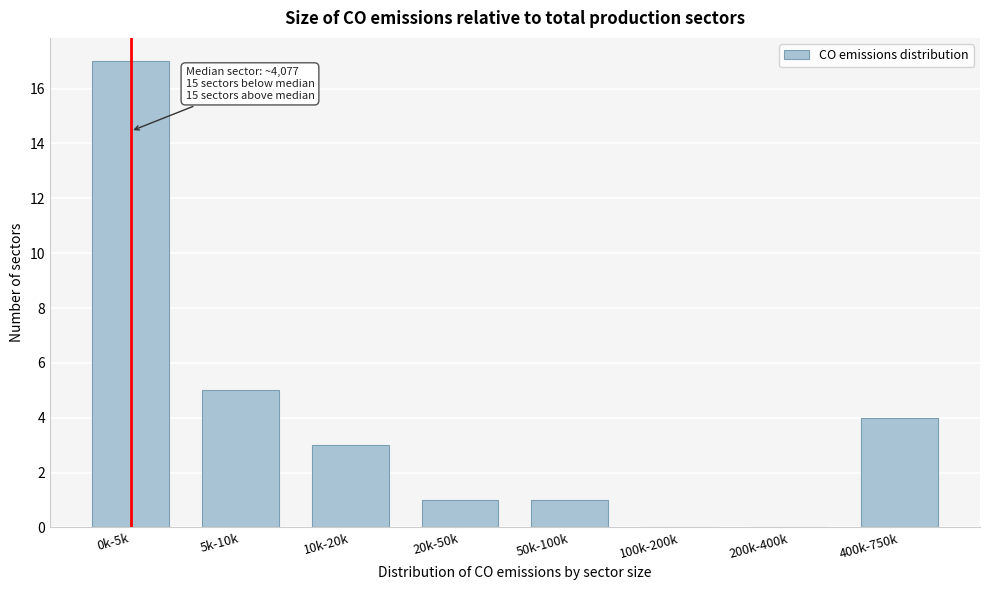

Reading right to left, transcribe all the data shown in this chart.

400k-750k=4	200k-400k=0	100k-200k=0	50k-100k=1	20k-50k=1	10k-20k=3	5k-10k=5	0k-5k=17